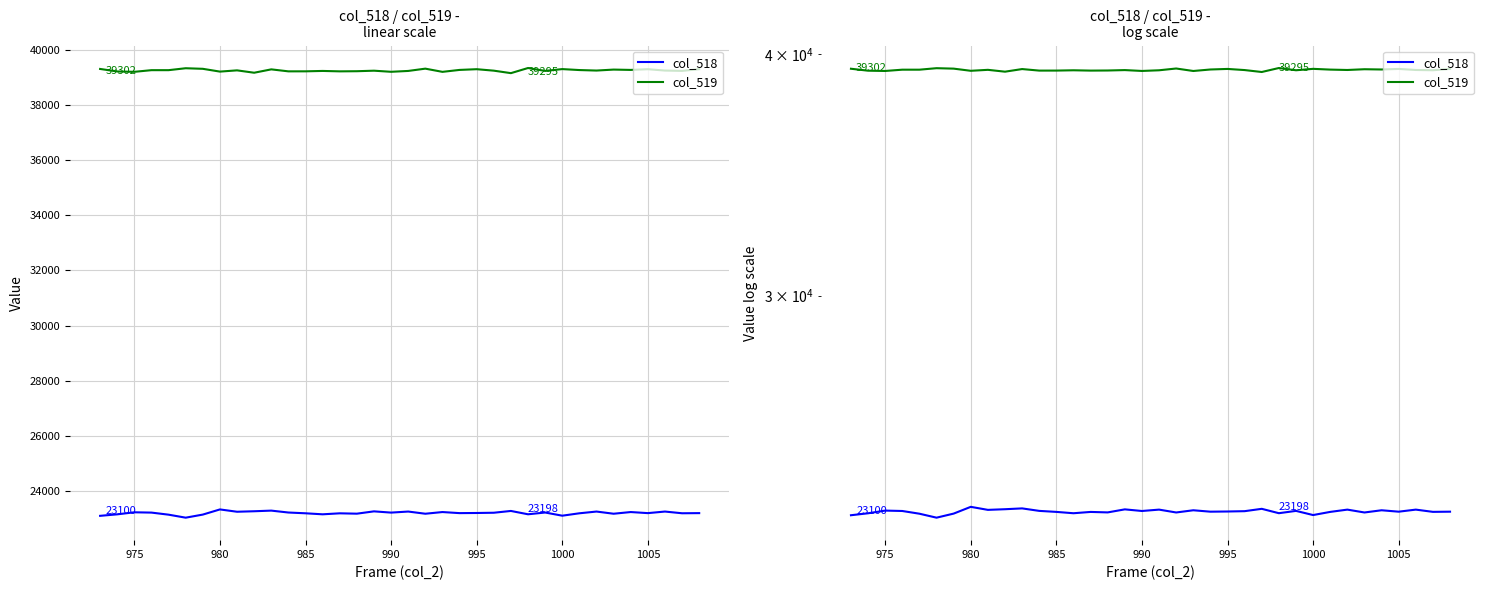

True or false: col_519 and col_518 cross at least once.

False